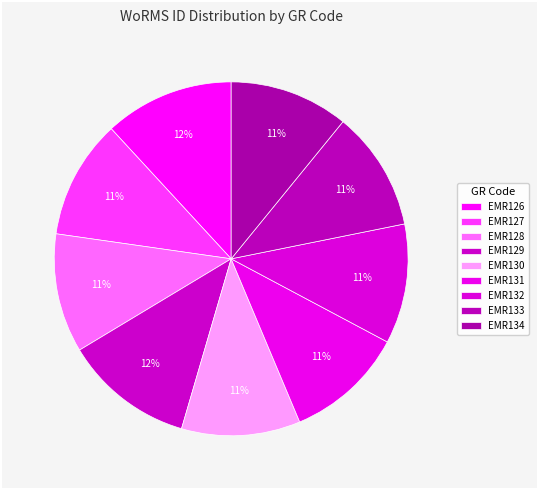

Which category has the biggest portion of the pie?

EMR126